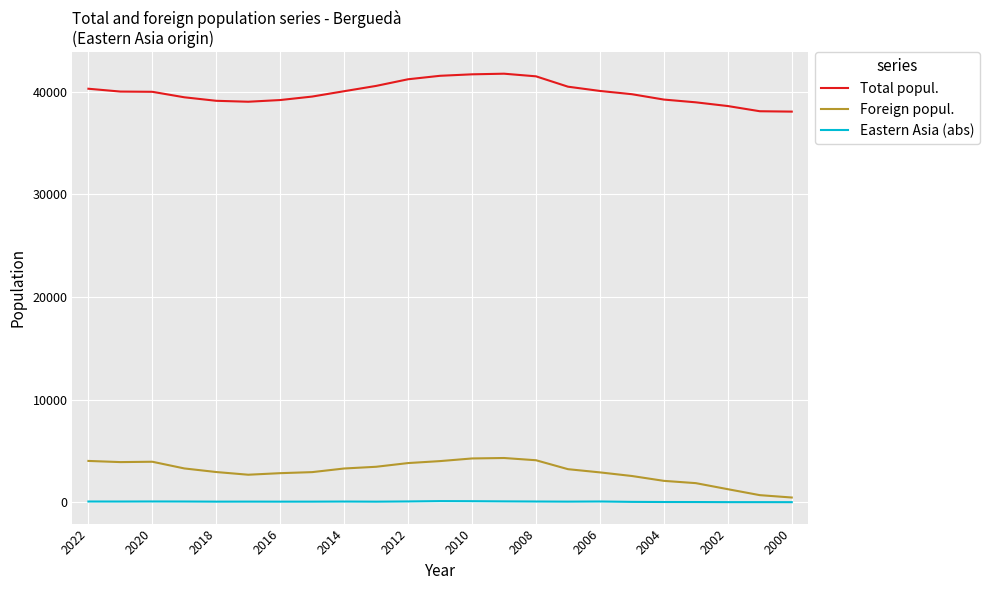

What is the minimum value for Total popul.?

38051